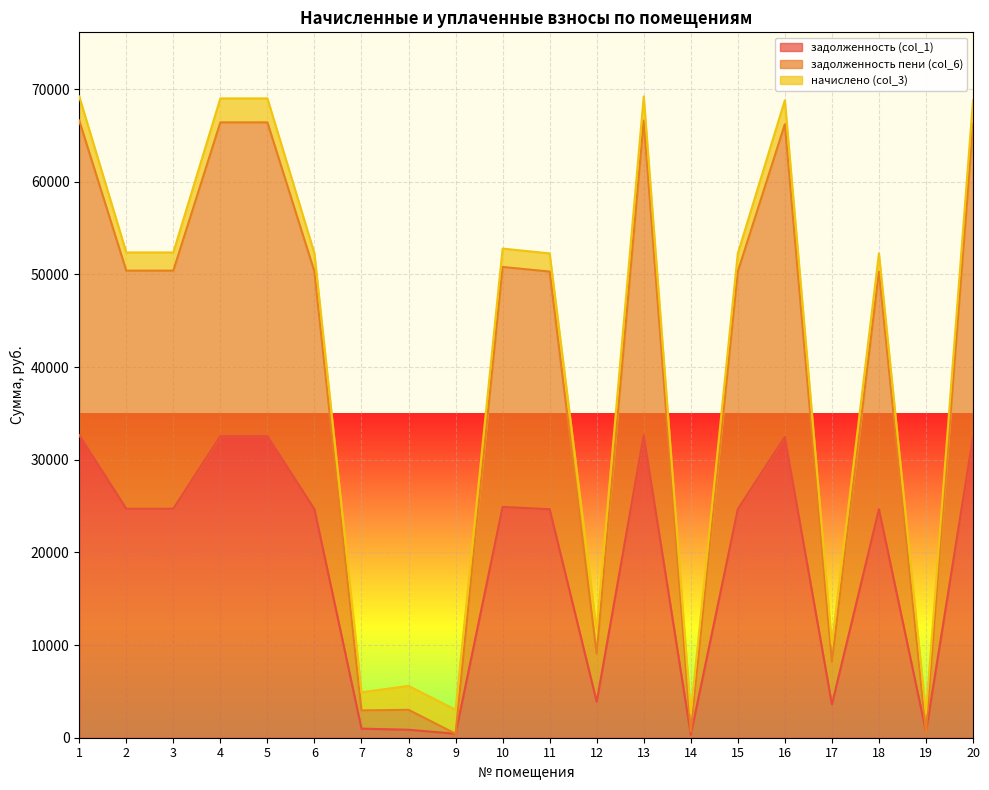

What is the highest value of the задолженность (col_1) series?

32659.3